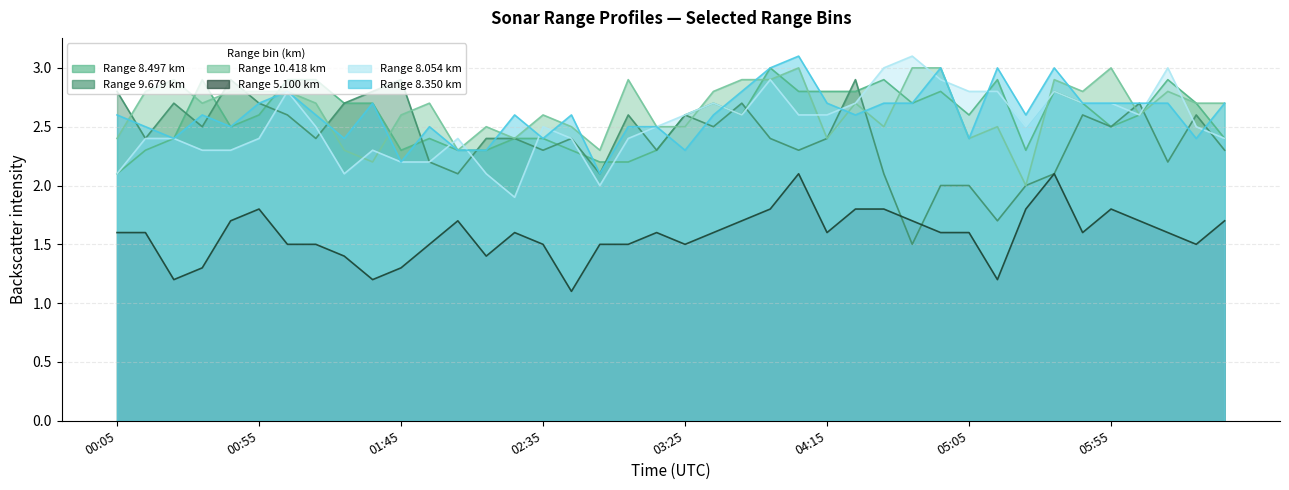

True or false: 8.497 and 10.418 intersect in this chart.

True